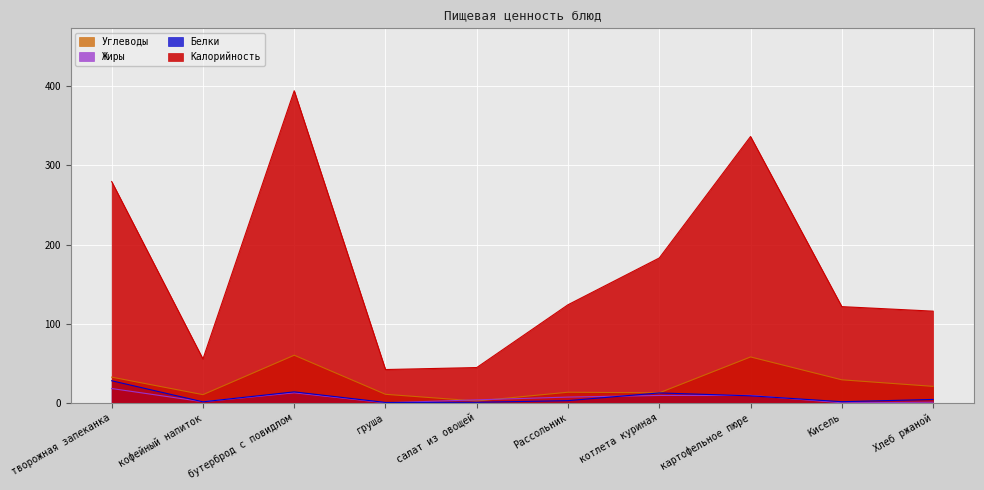

True or false: Углеводы has a value of 12.6 at котлета куриная.

True